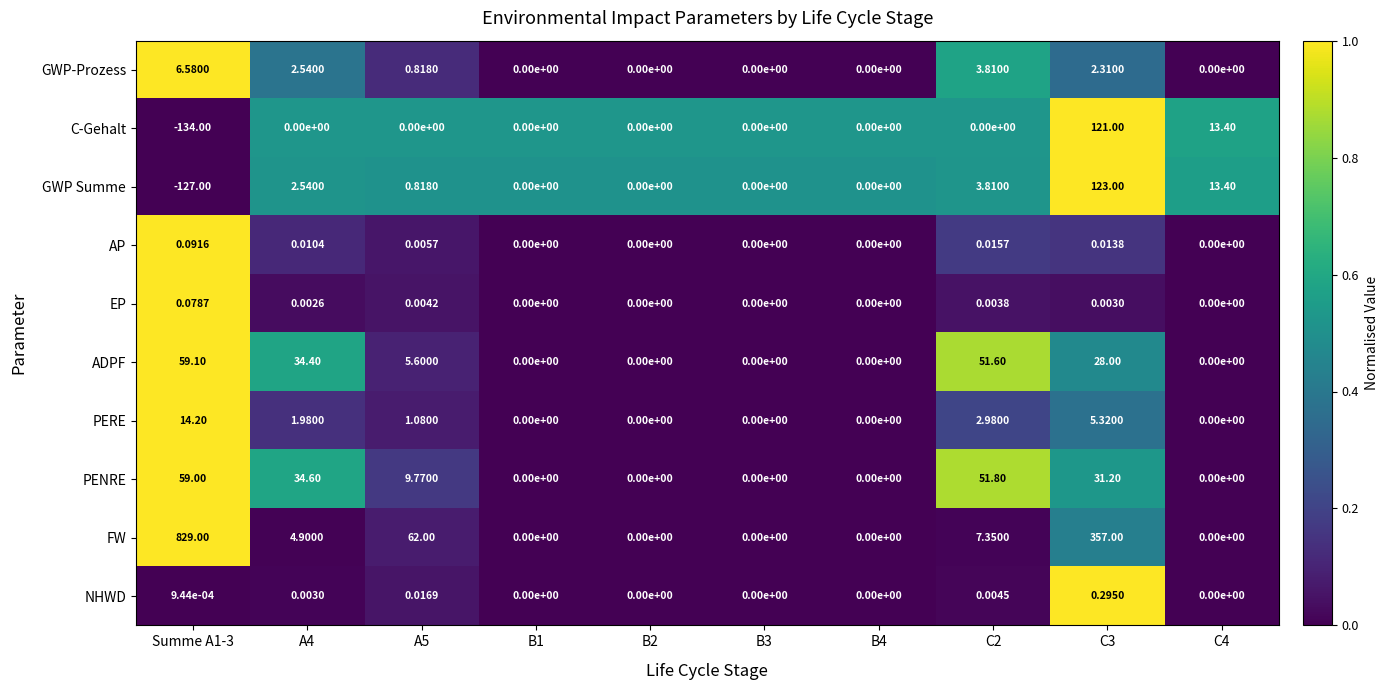

Which series has the largest total across all categories?

FW